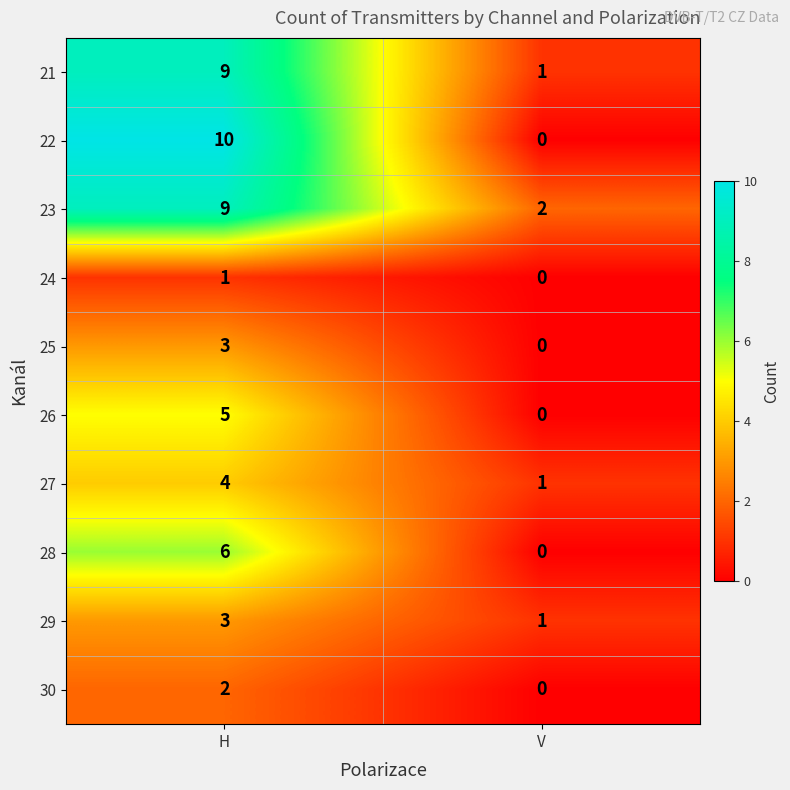

Reading left to right, what are all the values shown in this chart?

21: H=9	V=1
22: H=10	V=0
23: H=9	V=2
24: H=1	V=0
25: H=3	V=0
26: H=5	V=0
27: H=4	V=1
28: H=6	V=0
29: H=3	V=1
30: H=2	V=0